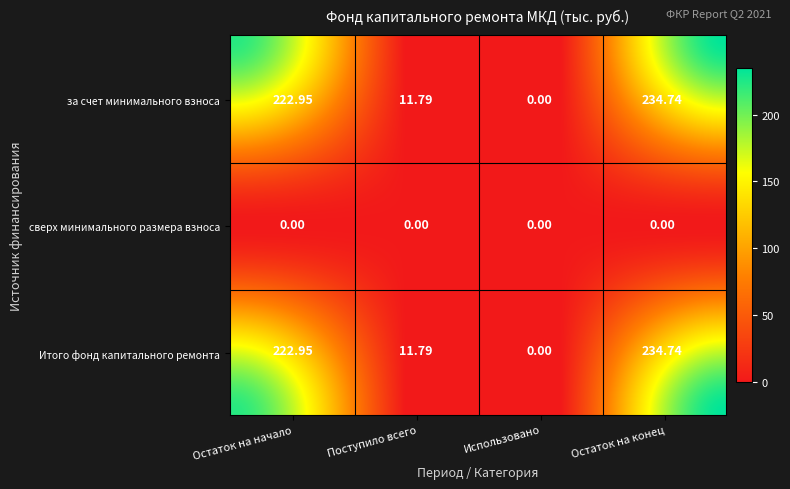

Reading right to left, transcribe all the data shown in this chart.

за счет минимального взноса: Остаток на конец=234.7	Использовано=0.0	Поступило всего=11.8	Остаток на начало=222.9
сверх минимального размера взноса: Остаток на конец=0.0	Использовано=0.0	Поступило всего=0.0	Остаток на начало=0.0
Итого фонд капитального ремонта: Остаток на конец=234.7	Использовано=0.0	Поступило всего=11.8	Остаток на начало=222.9